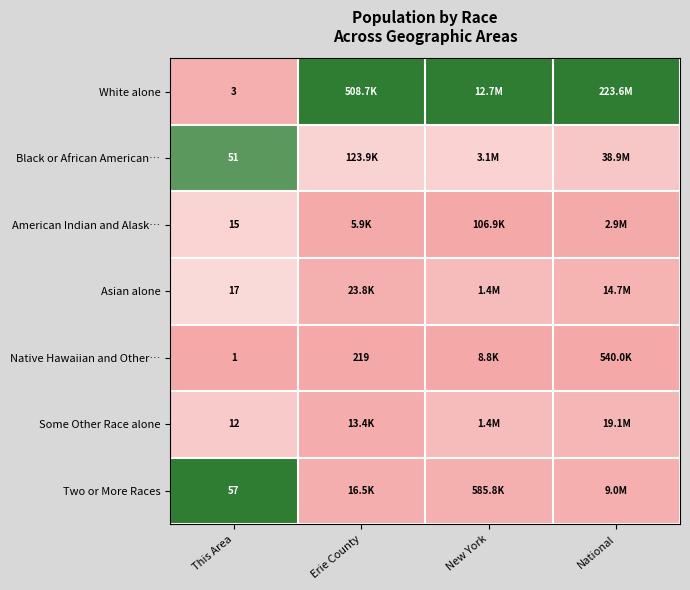

At This Area, list the series in order from largest to smallest.

Two or More Races, Black or African American…, Asian alone, American Indian and Alask…, Some Other Race alone, White alone, Native Hawaiian and Other…